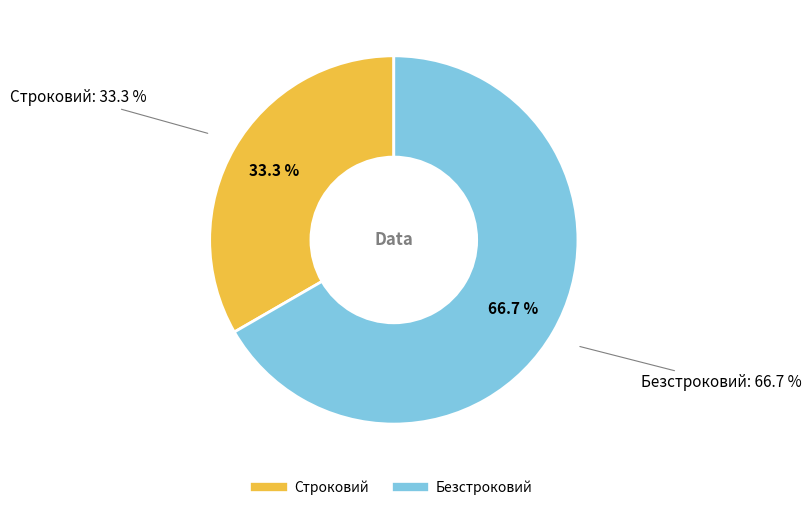

How many segments does this pie chart have?

2